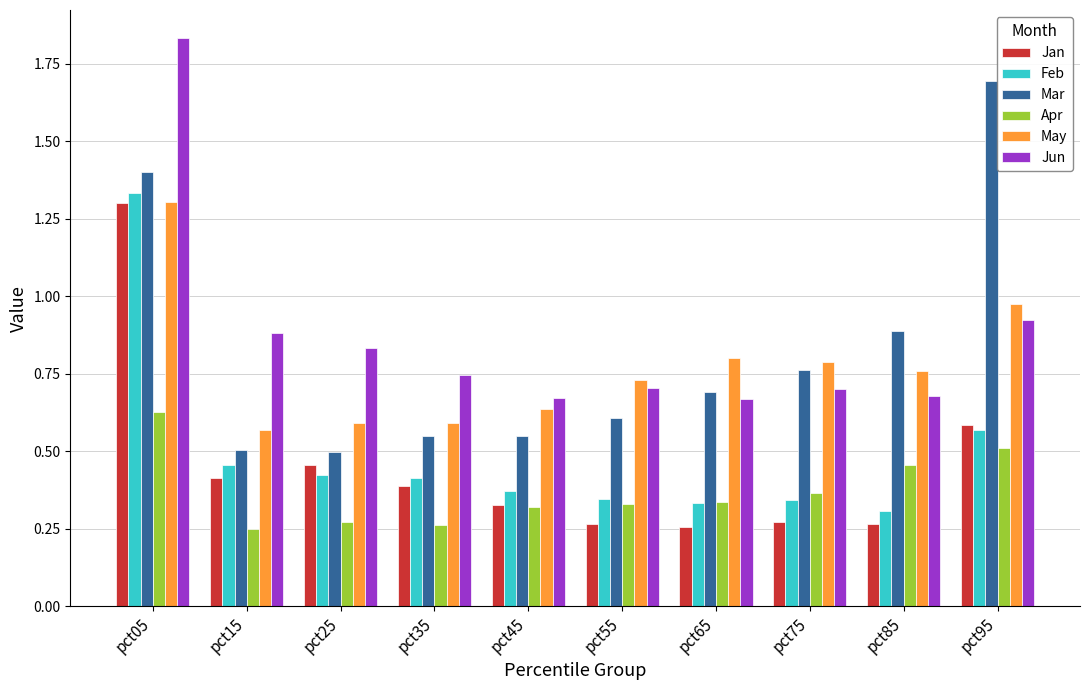

At which category is the sum across all series the highest?

pct05